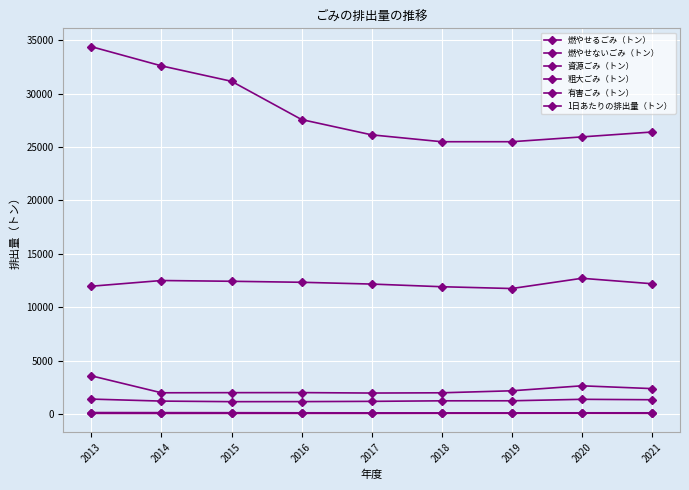

True or false: 有害ごみ（トン） and 1日あたりの排出量（トン） cross at least once.

False